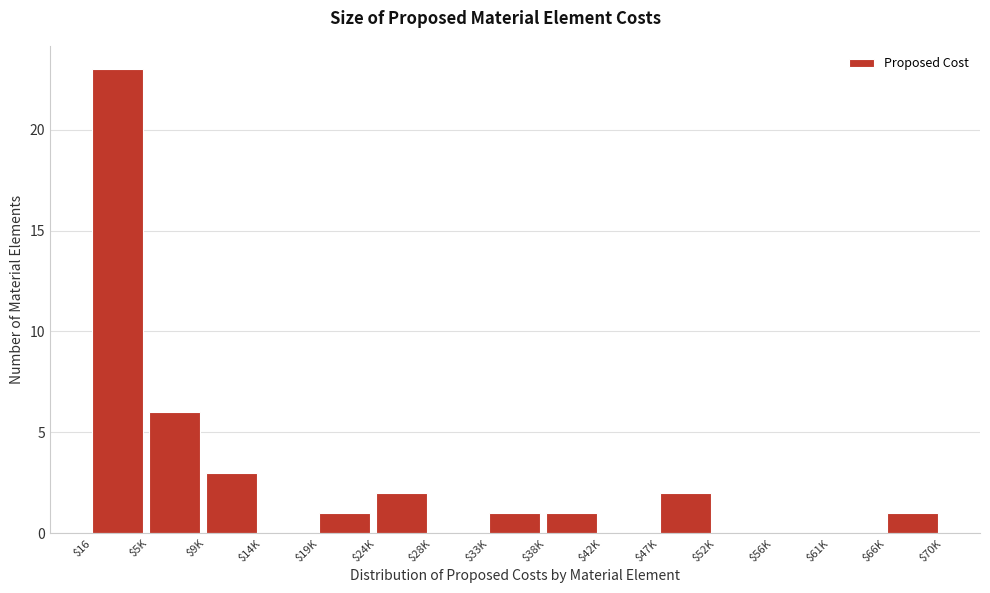

What value does the data have at $5K, to the nearest 5?

5